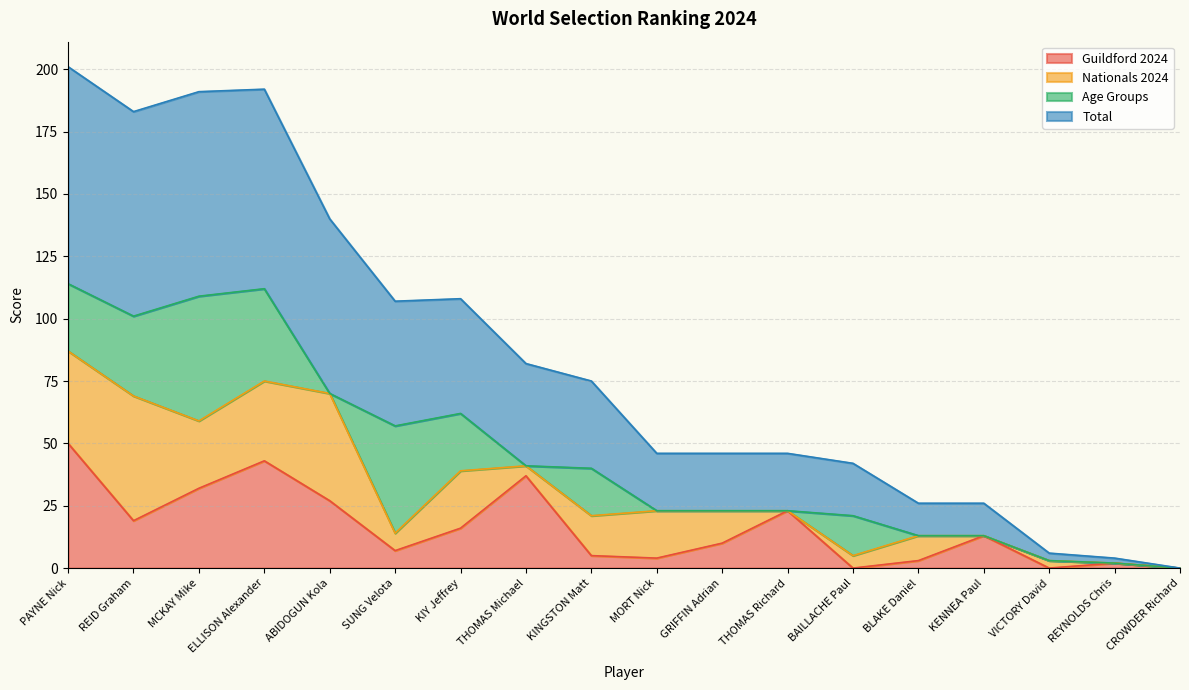

At which category does Total reach its first local peak?

ELLISON Alexander